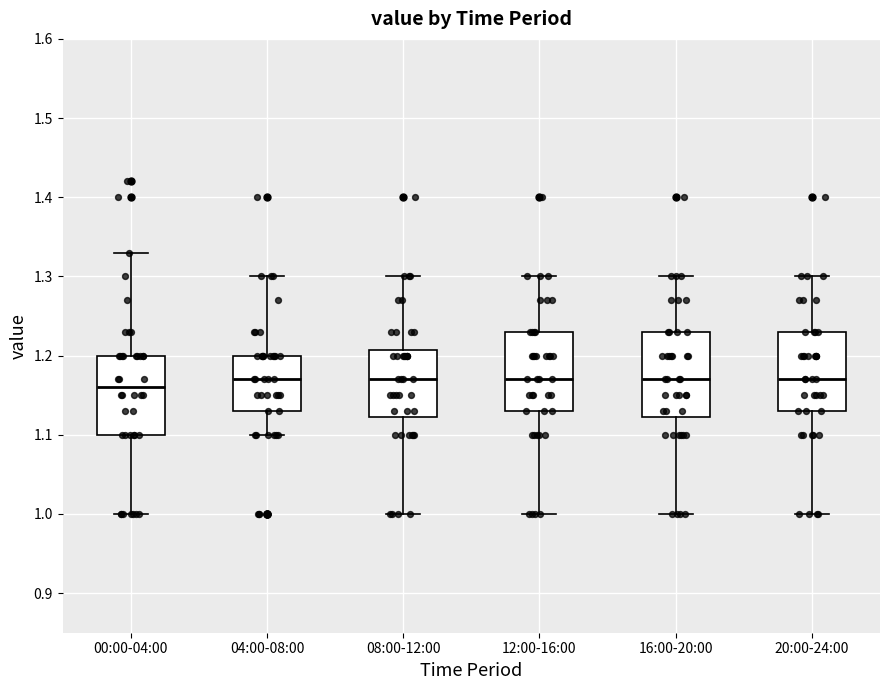

Reading left to right, read every box against the y-axis: the position of its median line, the range the box covers, and the ends of its whiskers. The values are not printed on the chart, so give them approximately, as read against the axis.

00:00-04:00: median 1.16, box 1.10 to 1.20, whiskers 1.00 to 1.33
04:00-08:00: median 1.17, box 1.13 to 1.20, whiskers 1.10 to 1.30
08:00-12:00: median 1.17, box 1.12 to 1.21, whiskers 1.00 to 1.30
12:00-16:00: median 1.17, box 1.13 to 1.23, whiskers 1.00 to 1.30
16:00-20:00: median 1.17, box 1.12 to 1.23, whiskers 1.00 to 1.30
20:00-24:00: median 1.17, box 1.13 to 1.23, whiskers 1.00 to 1.30